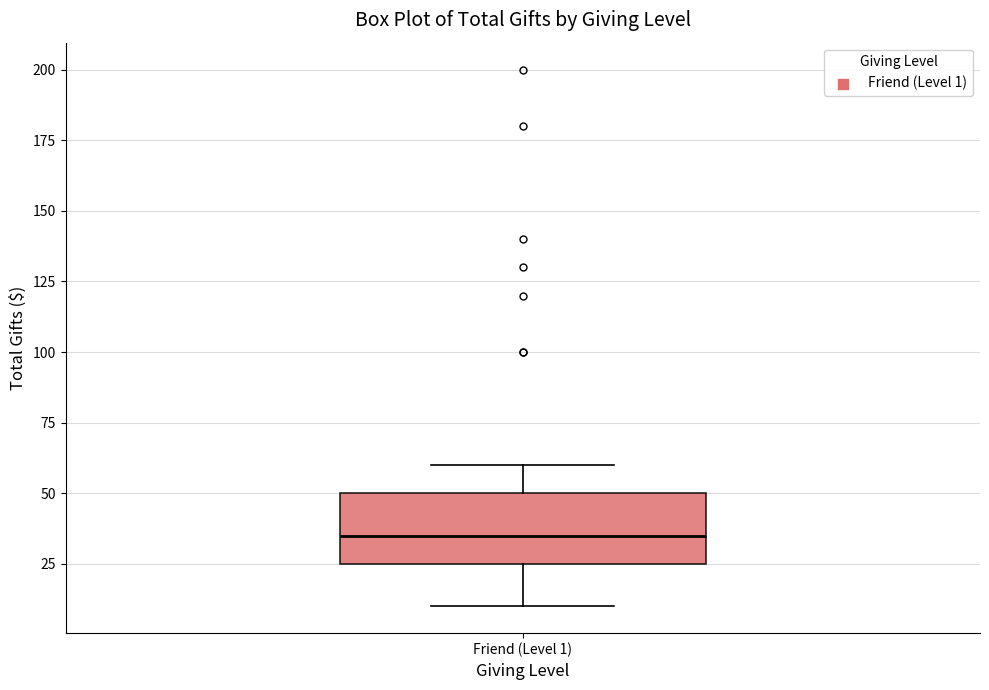

Where does the median line of the box for Friend (Level 1) sit on the y-axis? The values are not printed on the chart, so give them approximately, as read against the axis.

35